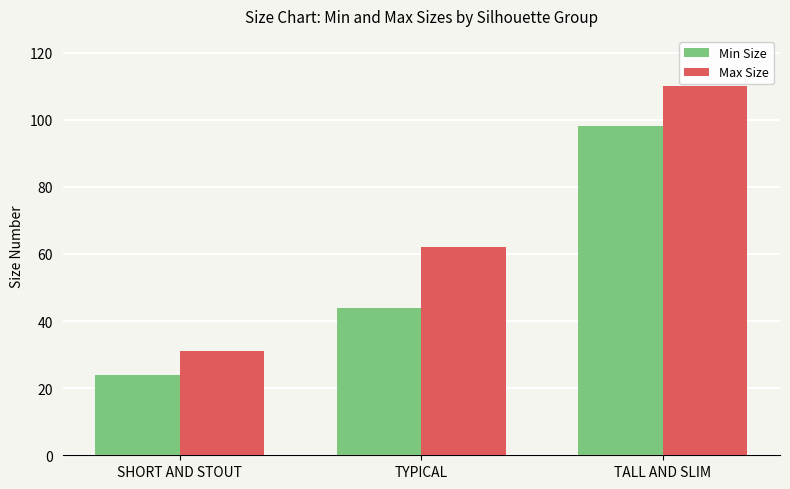

What is the difference between the Max Size values at SHORT AND STOUT and TYPICAL?

31